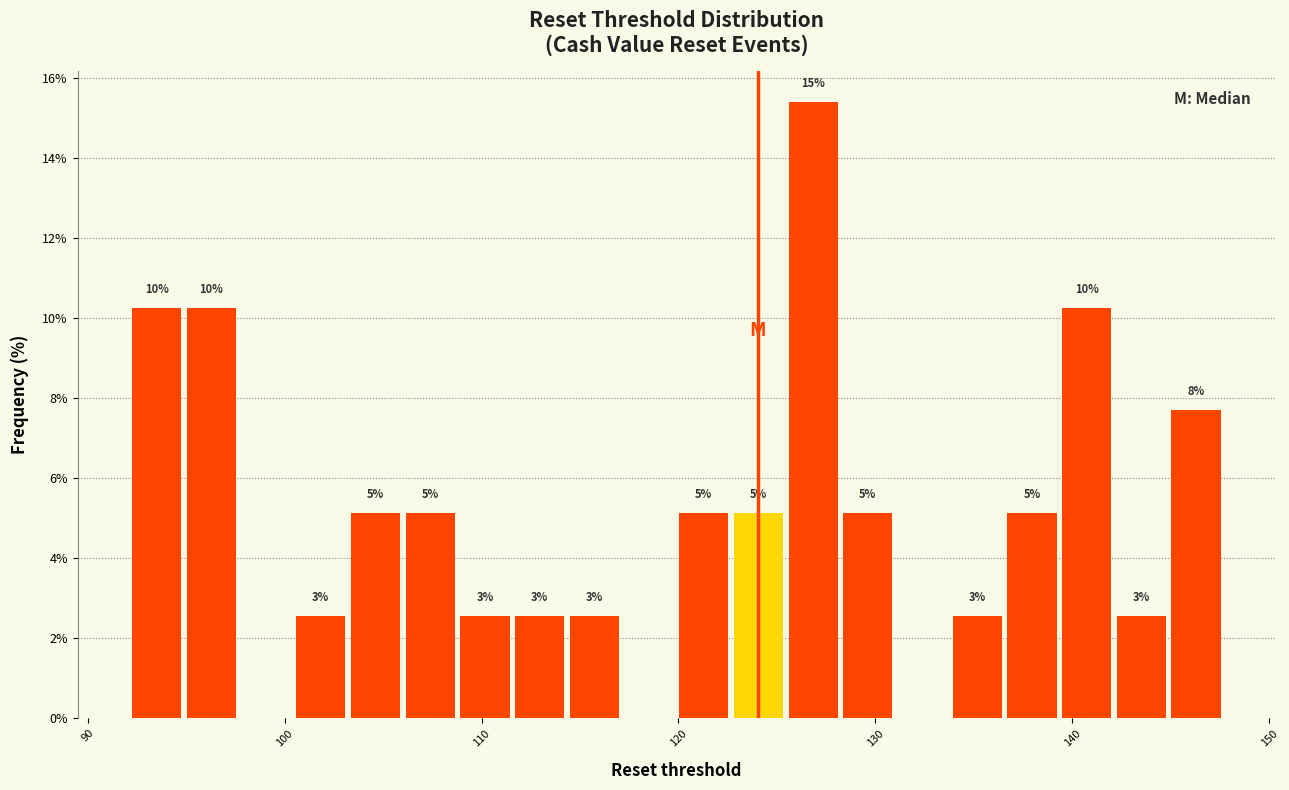

Read against the x-axis, roughly where is the centre of the tallest bar?

127